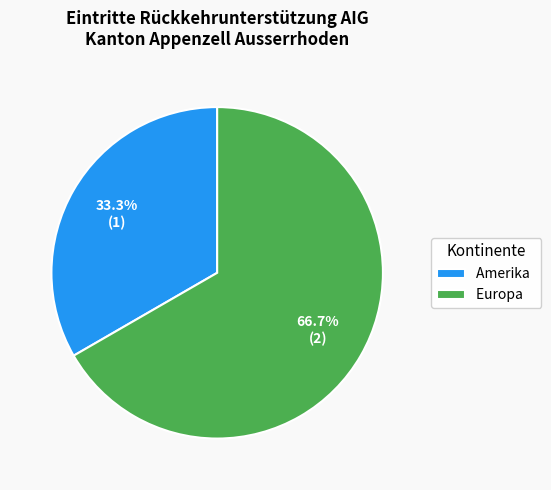

What percentage is the Europa slice, to the nearest percent?

67%